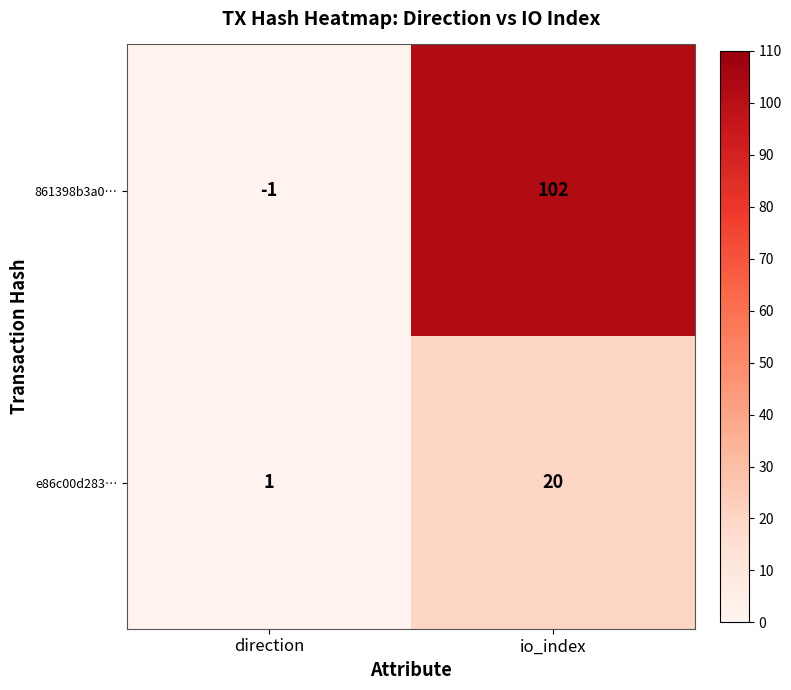

Reading left to right, extract all data points from this chart.

861398b3a0…: direction=-1	io_index=102
e86c00d283…: direction=1	io_index=20